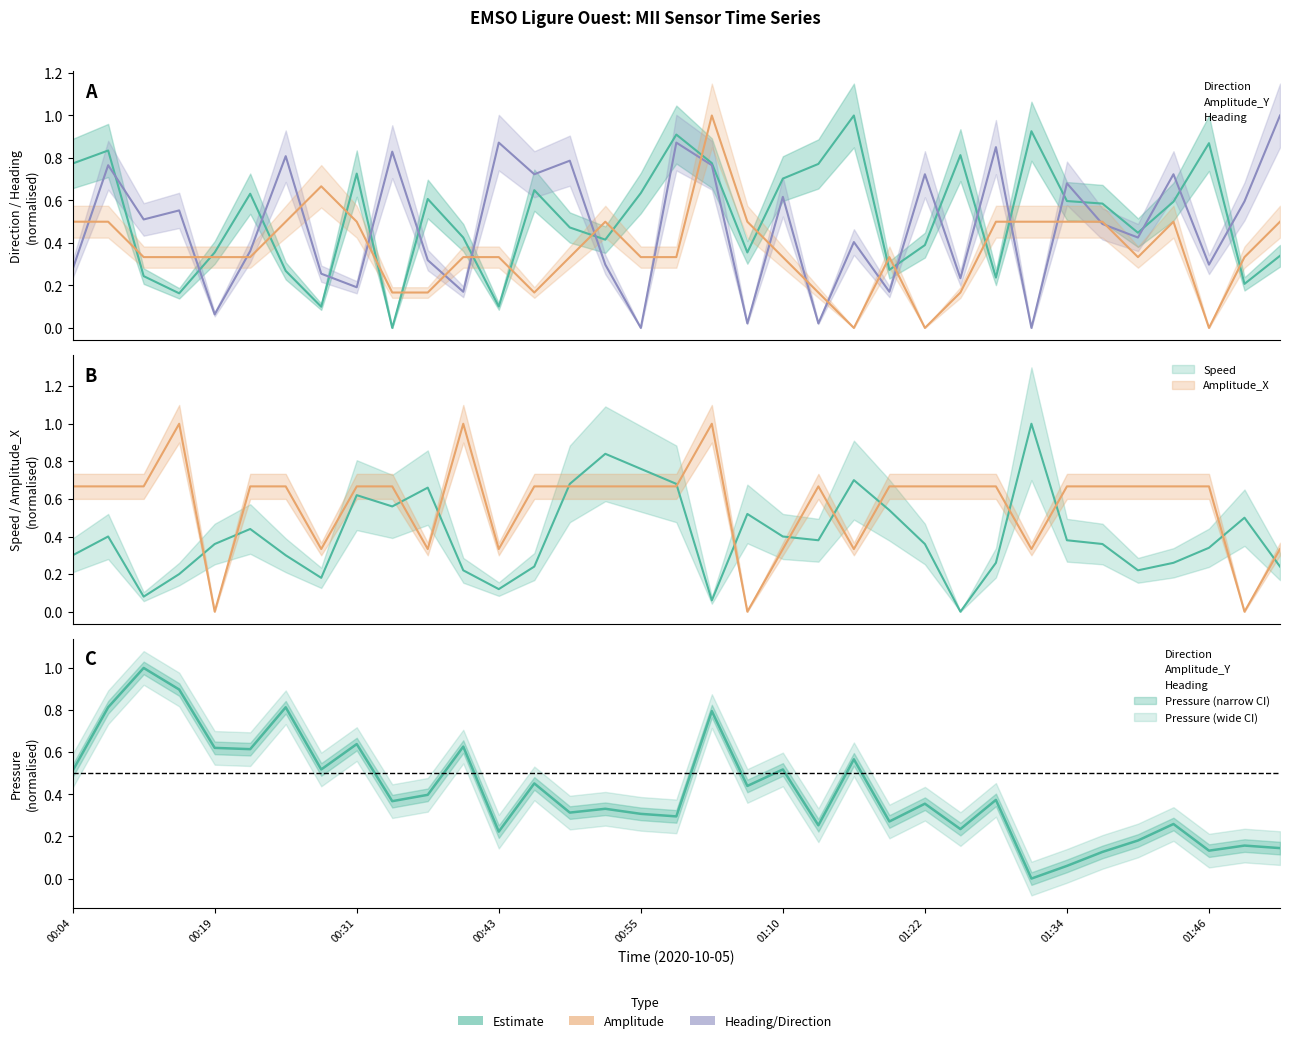

The value of Heading at 2020-10-05T00:10:03 is 0.8. True or false?

True